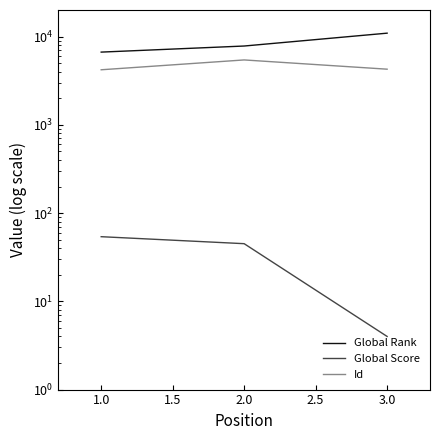

How many values in the Global Score series are below 45?

1